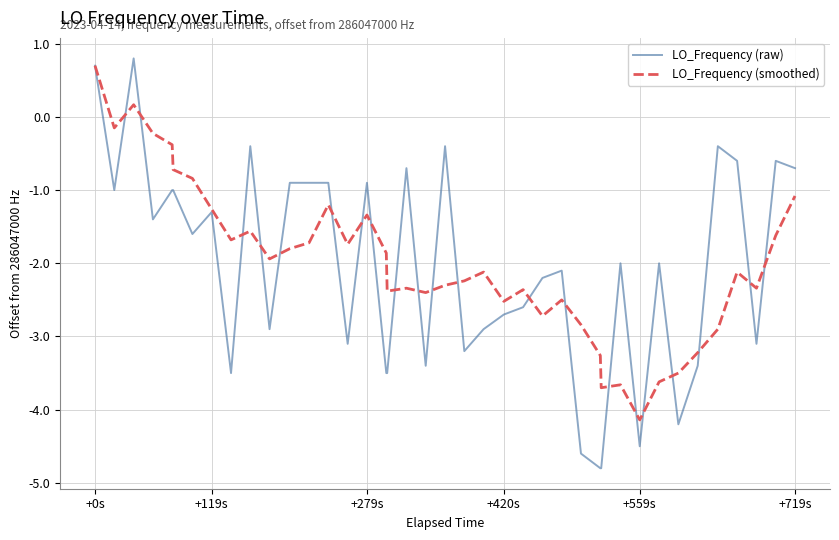

What is the smallest value displayed?

-4.8